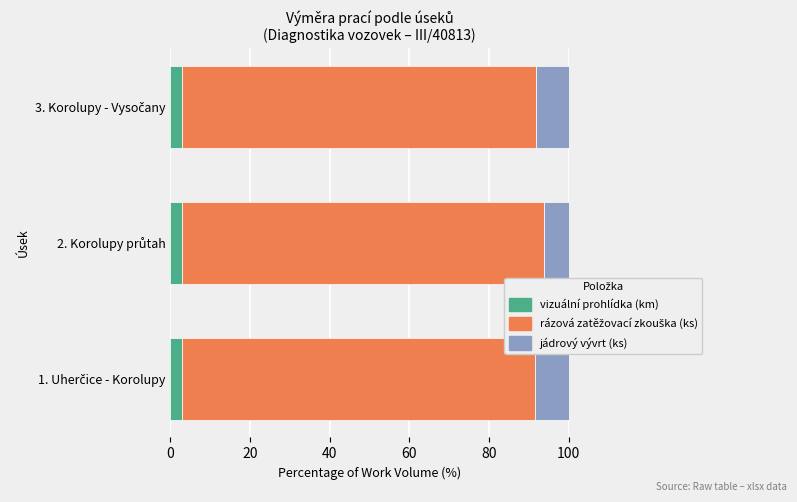

How many vizuální prohlídka (km) values are between 2 and 3?

2